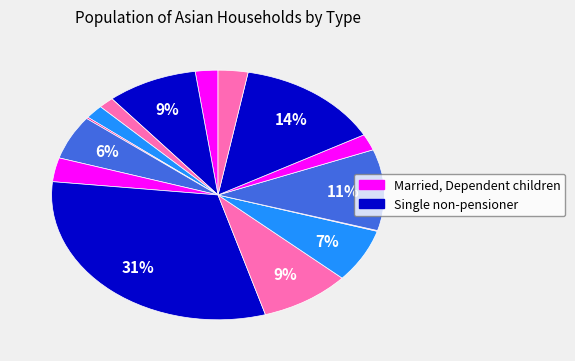

How many segments does this pie chart have?

15